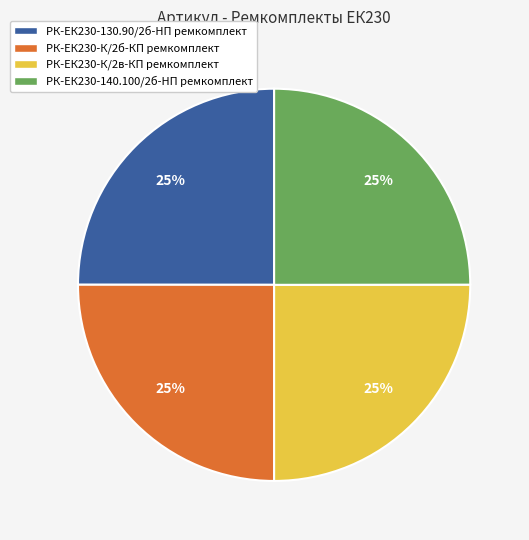

How many segments does this pie chart have?

4